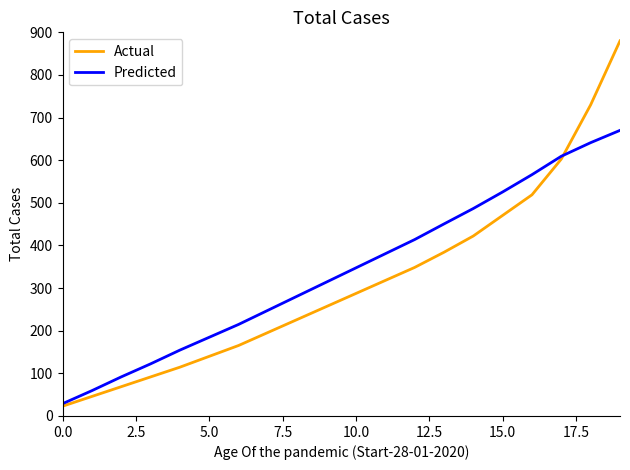

True or false: Actual and Predicted cross at least once.

True